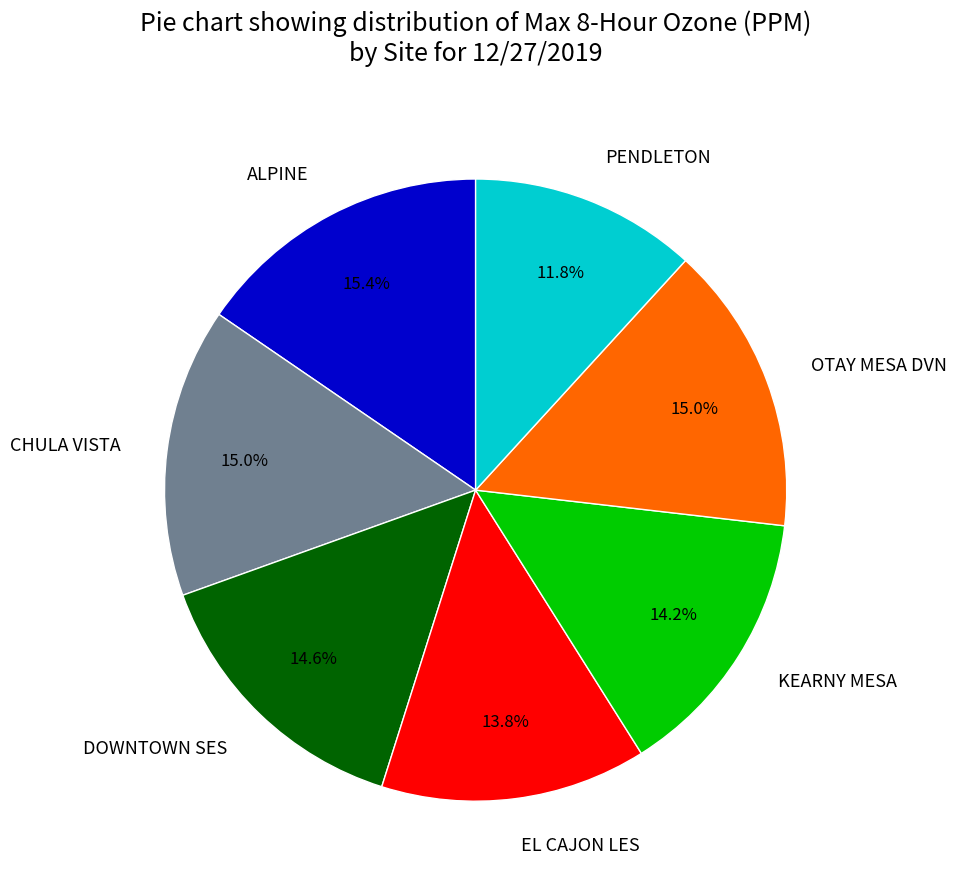

How many segments does this pie chart have?

7